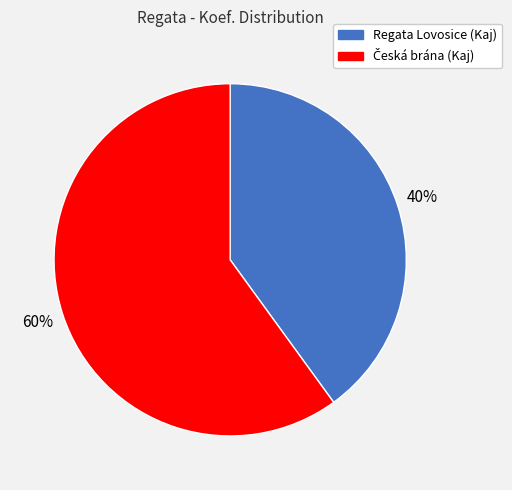

What percentage is the Regata Lovosice (Kaj) slice, to the nearest percent?

40%